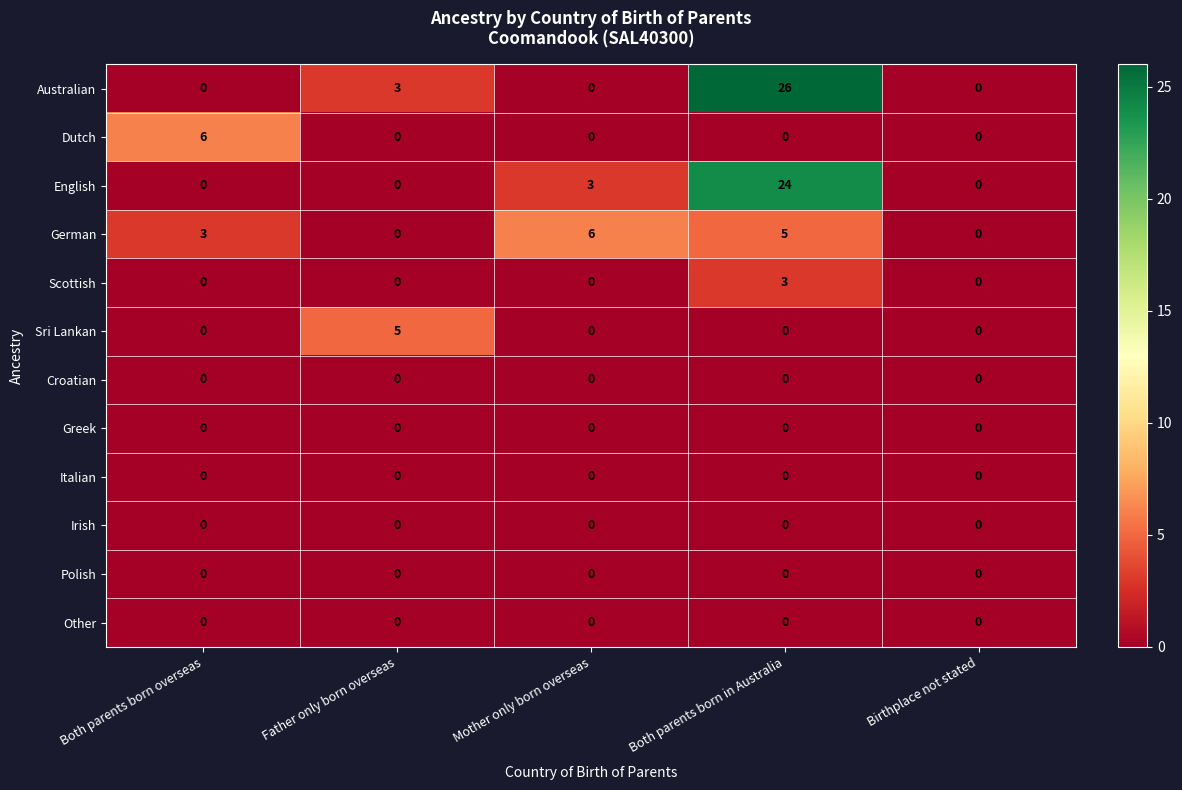

Which series has the largest total across all categories?

Australian